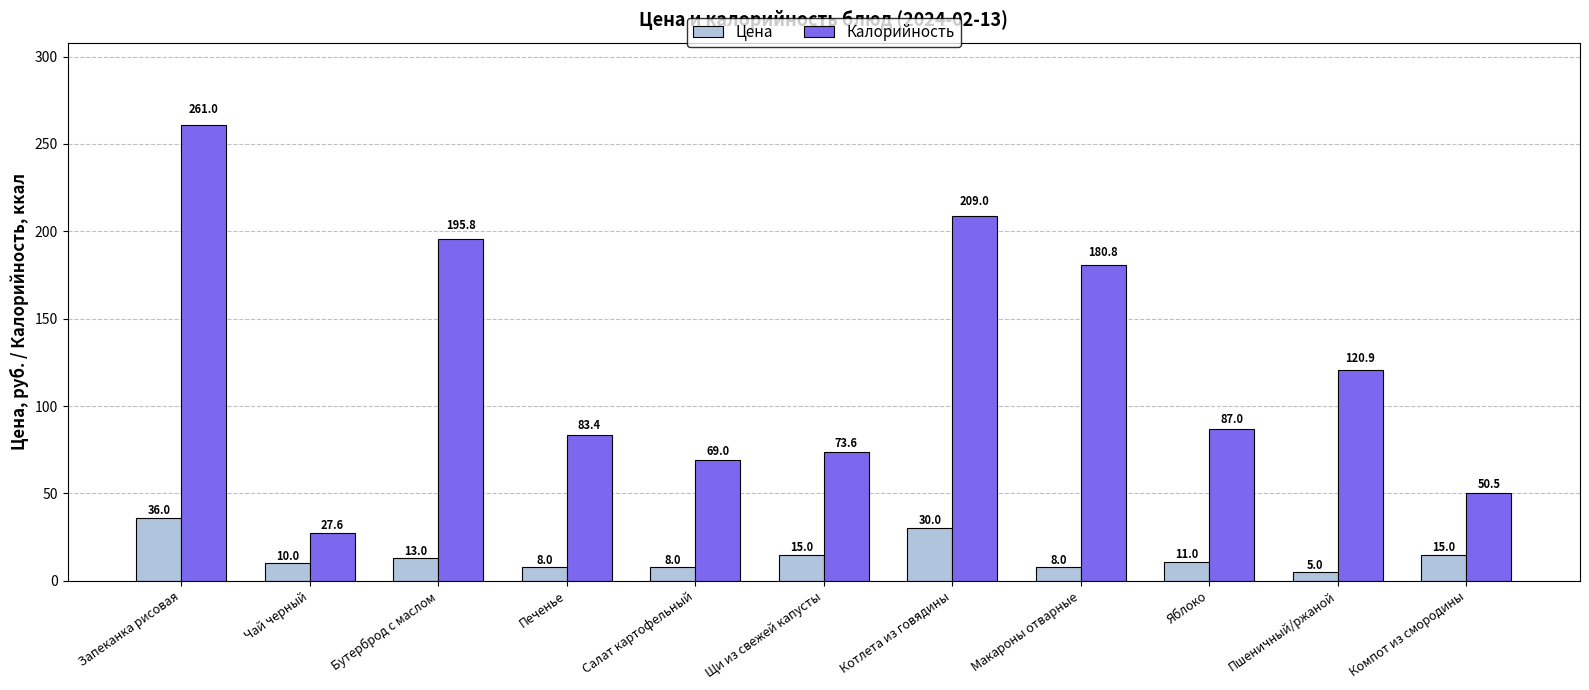

The value of Калорийность at Чай черный is 40.3. True or false?

False